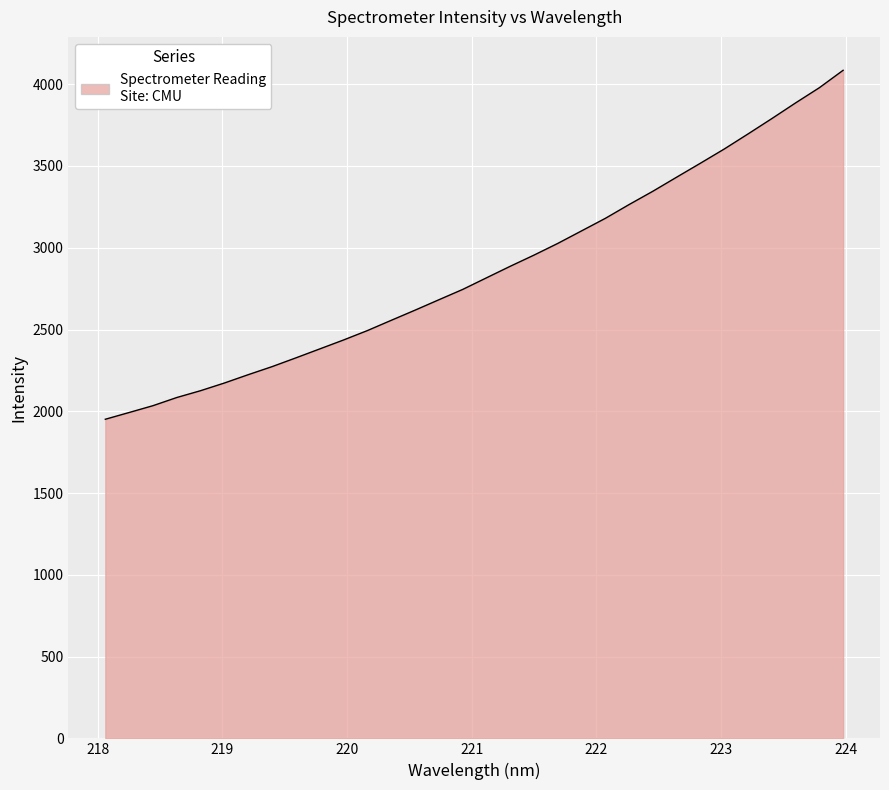

What is the difference between the maximum and minimum values?

2133.9